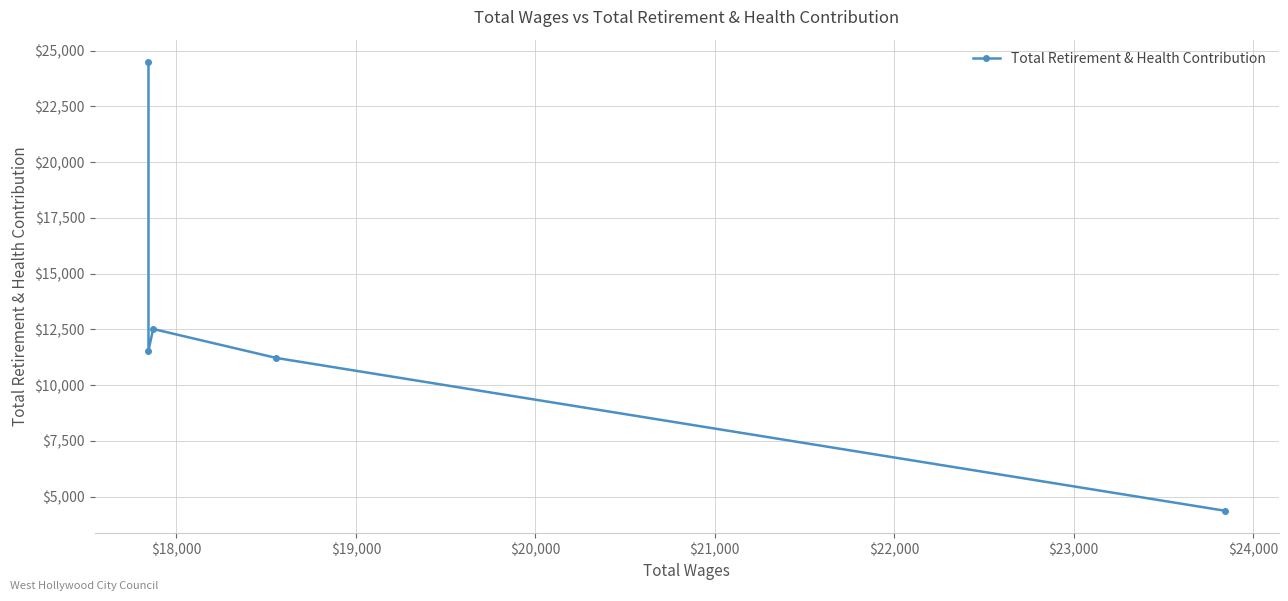

Is this an area chart (filled region under the line)?

No